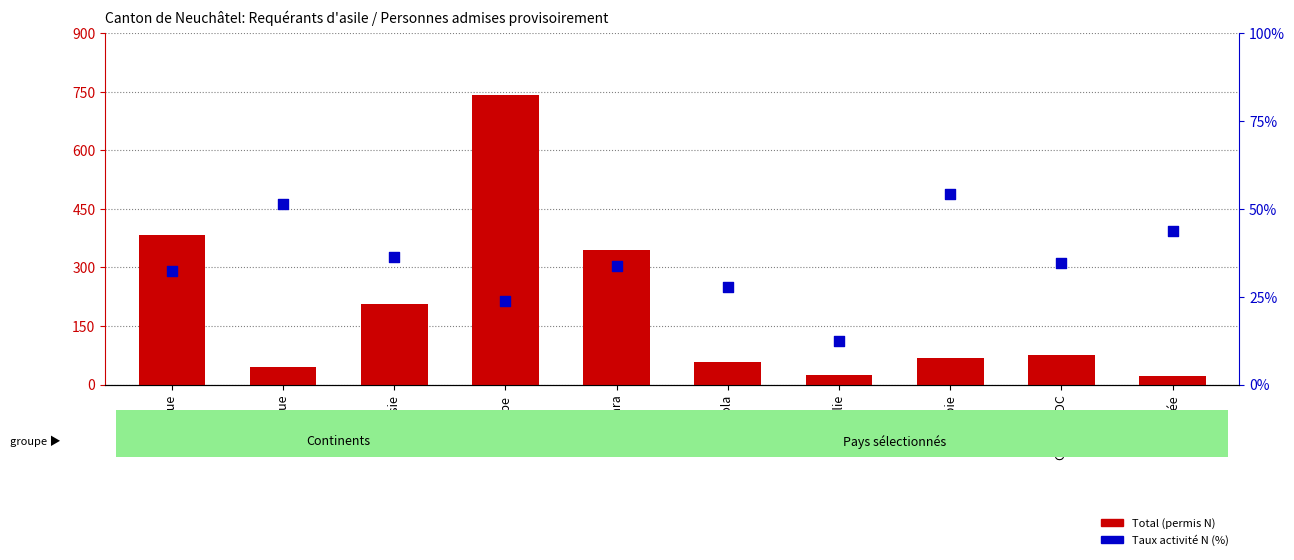

Which series reaches the maximum Y coordinate?

Total (permis N)